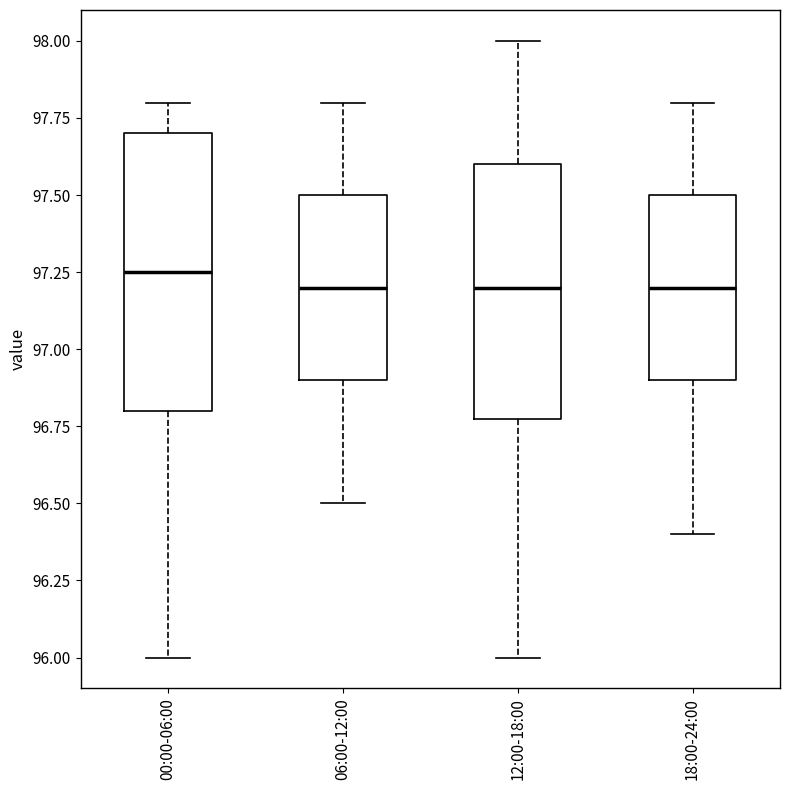

Where does the lower whisker of the box for 06:00-12:00 end on the y-axis? The values are not printed on the chart, so give them approximately, as read against the axis.

96.50